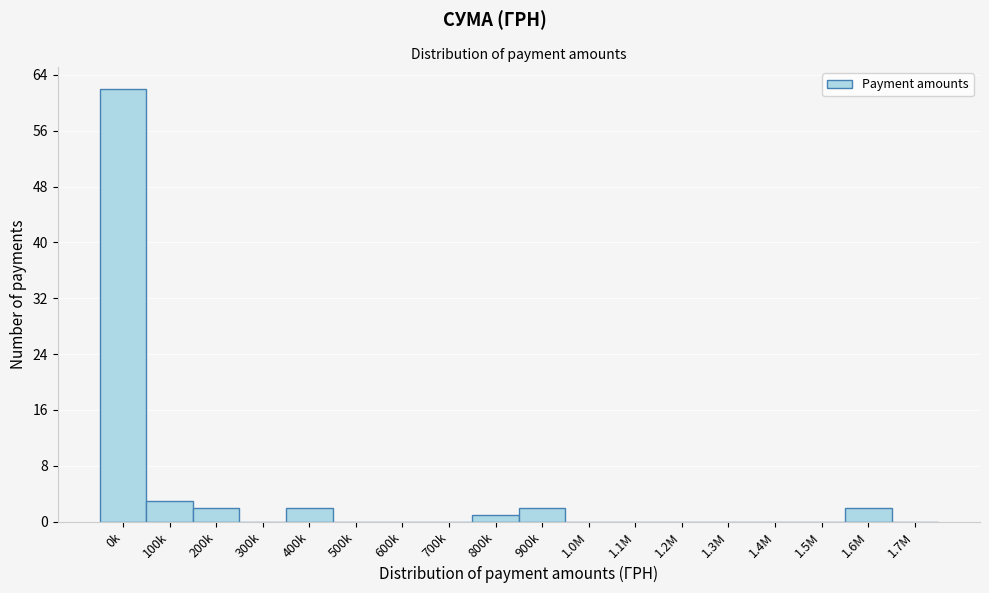

Reading left to right, extract all data points from this chart.

0k=62	100k=3	200k=2	300k=0	400k=2	500k=0	600k=0	700k=0	800k=1	900k=2	1.0M=0	1.1M=0	1.2M=0	1.3M=0	1.4M=0	1.5M=0	1.6M=2	1.7M=0